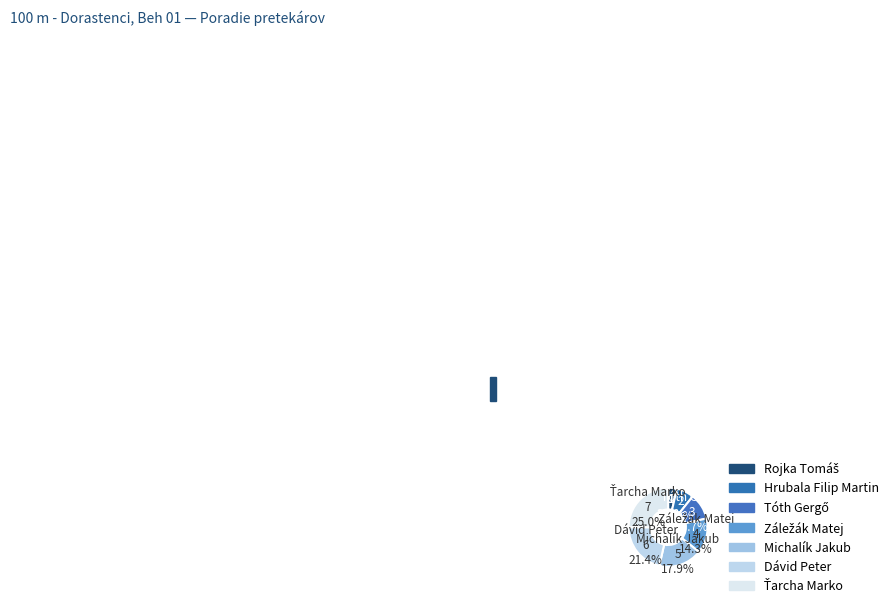

To the nearest percent, what percentage of the pie is Dávid Peter?

21%